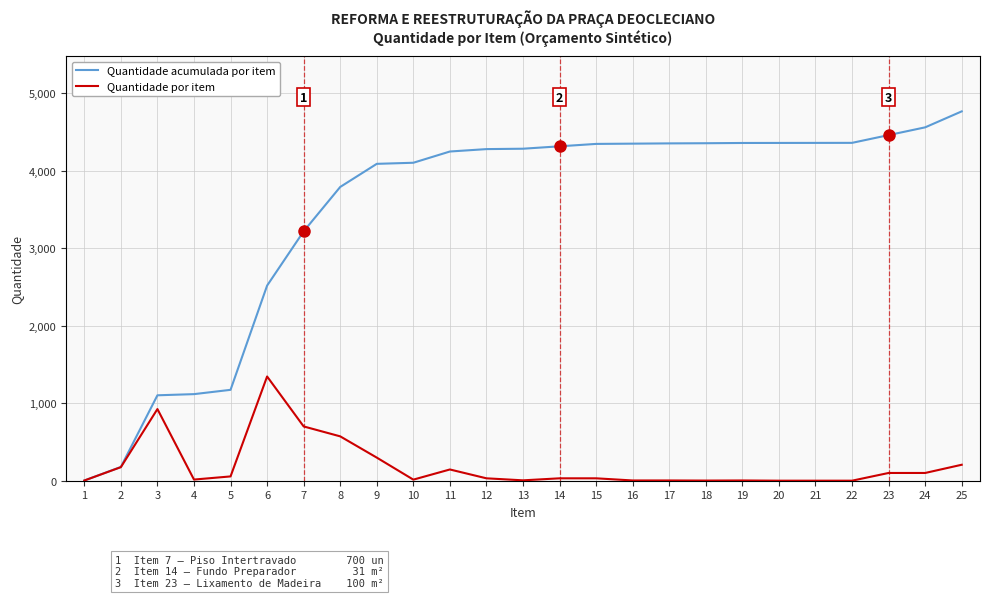

Which series has the widest spread of values?

Quantidade acumulada por item